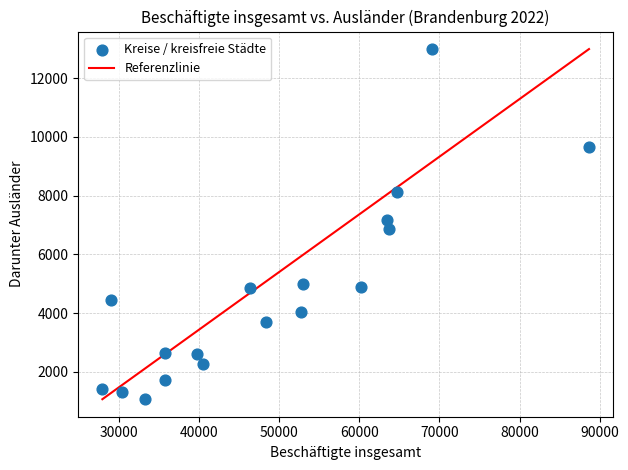

What is the range of X values (max minus min)?

60760